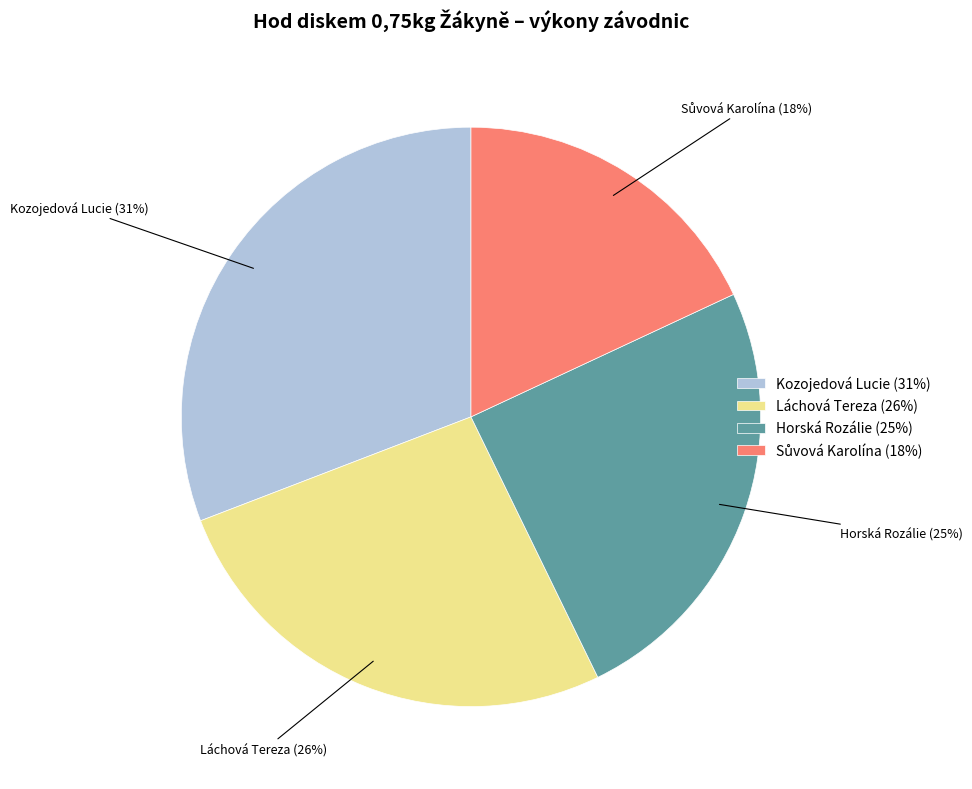

Does Kozojedová Lucie represent more than half of the total?

No